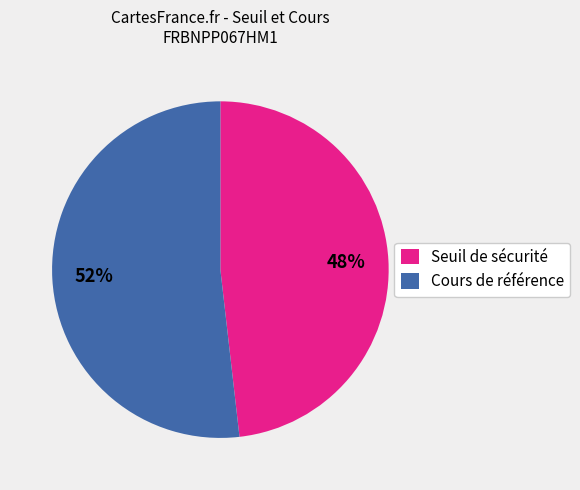

Is there a majority slice in this chart?

Yes